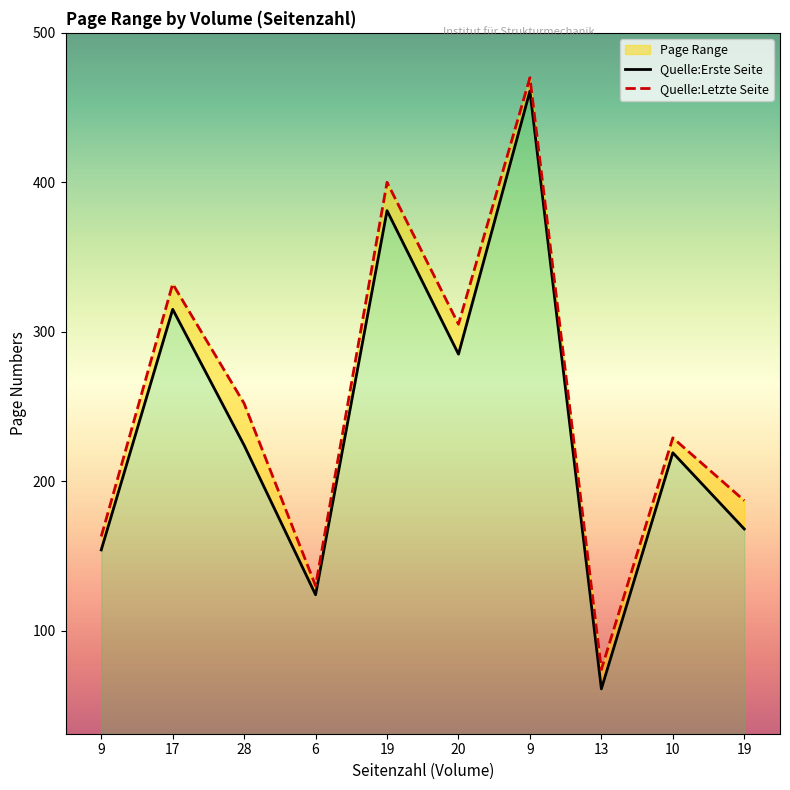

Which category has the highest value in the Quelle:Erste Seite series?

9